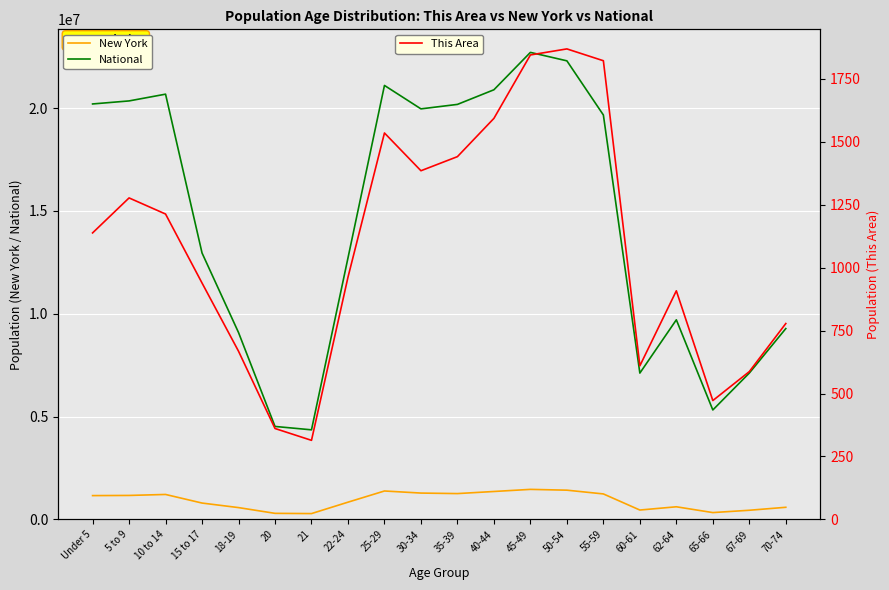

True or false: National has more than 0 interior local peaks.

True